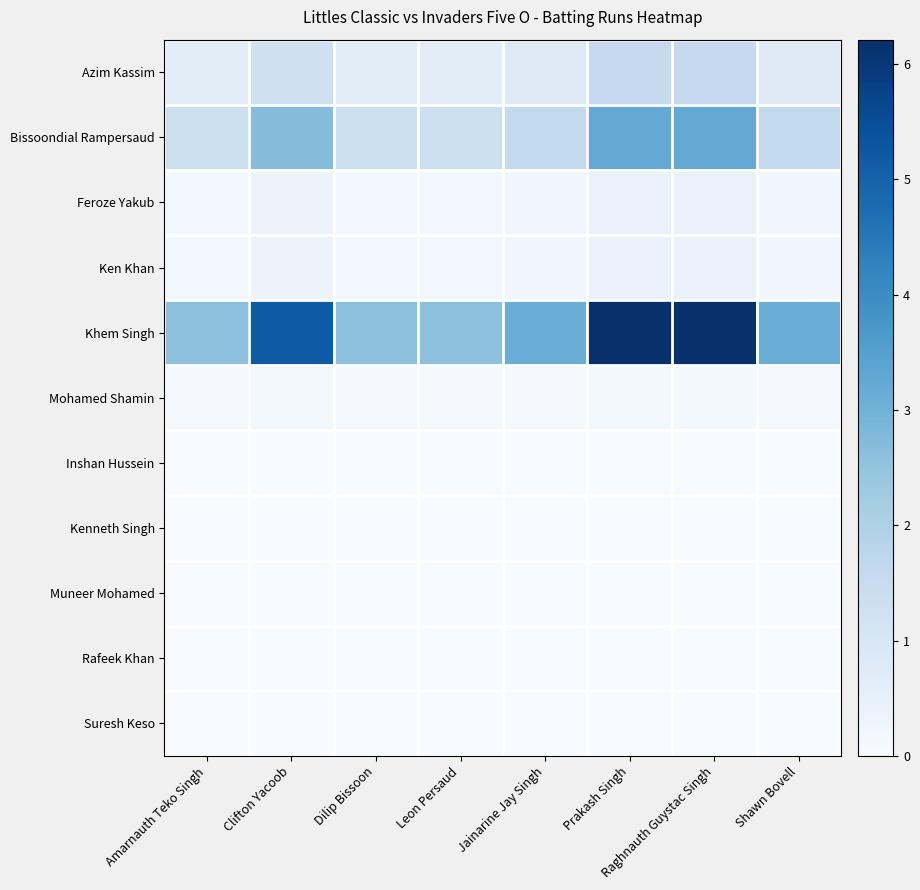

How many distinct data groups are displayed?

11